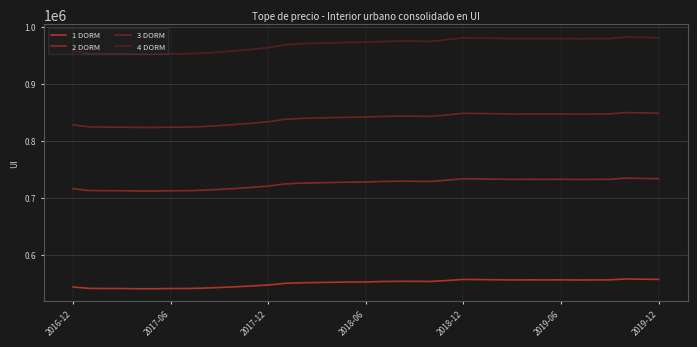

True or false: 2 DORM has more than 0 points higher than both neighbors.

True